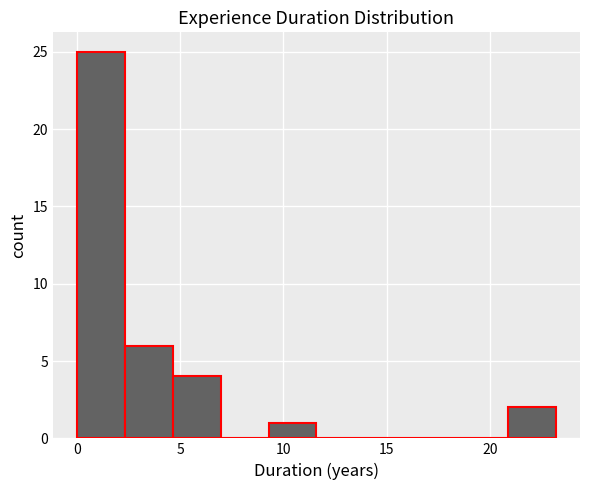

Which range on the x-axis has the tallest bar?

0.0 to 2.5